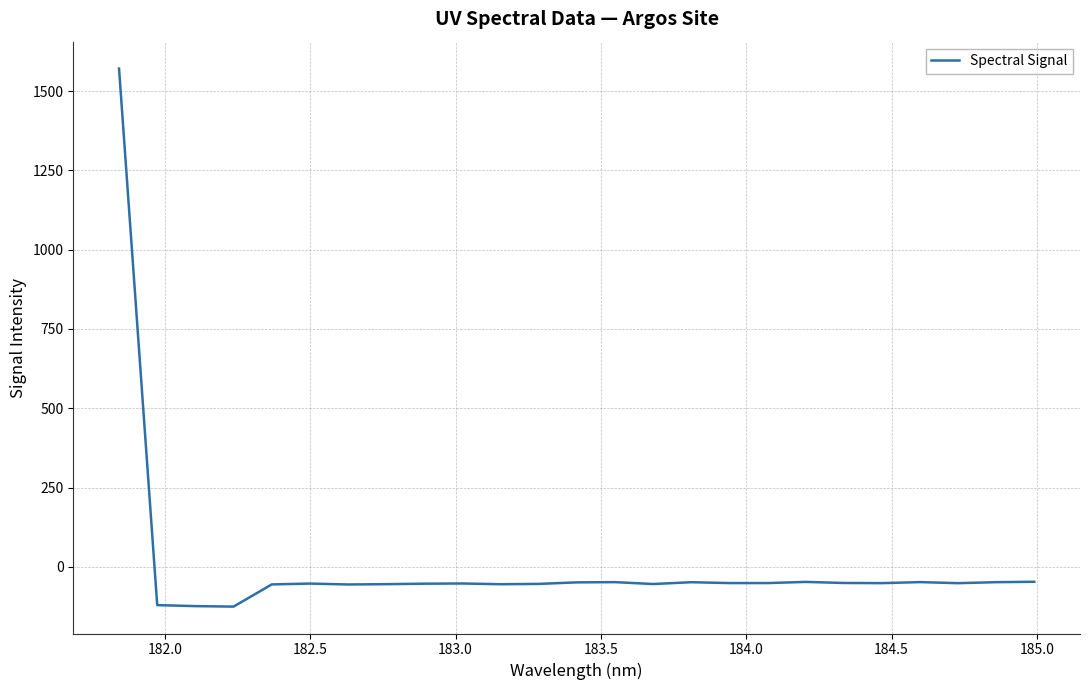

What is the maximum value shown in the chart?

1570.9